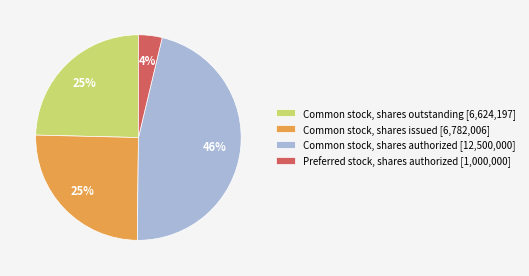

Is there any slice that represents more than half of the pie?

No